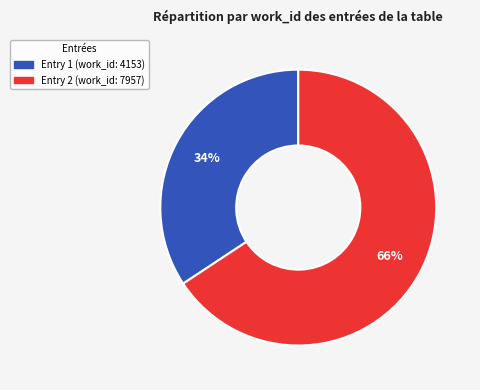

Is there any slice that represents more than half of the pie?

Yes